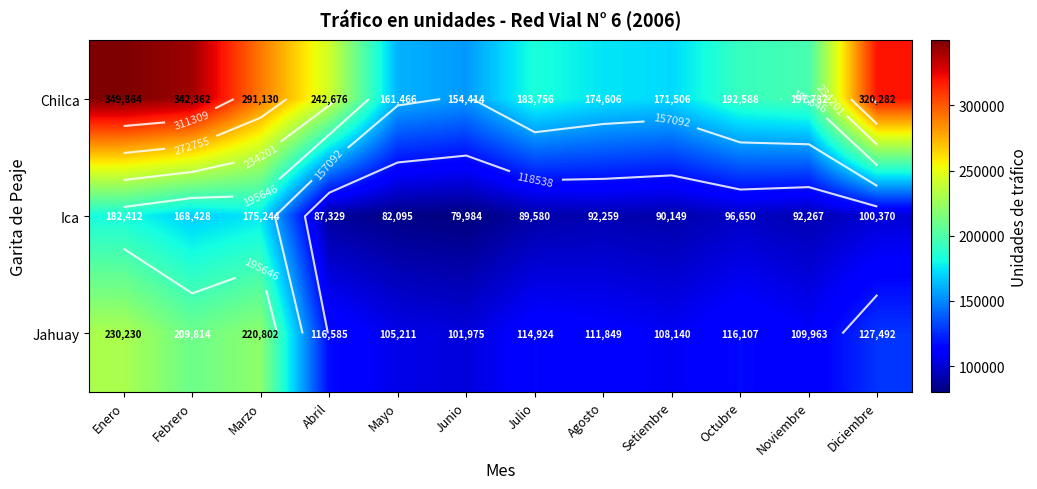

List the labels in order of Jahuay value, smallest first.

Junio, Mayo, Setiembre, Noviembre, Agosto, Julio, Octubre, Abril, Diciembre, Febrero, Marzo, Enero